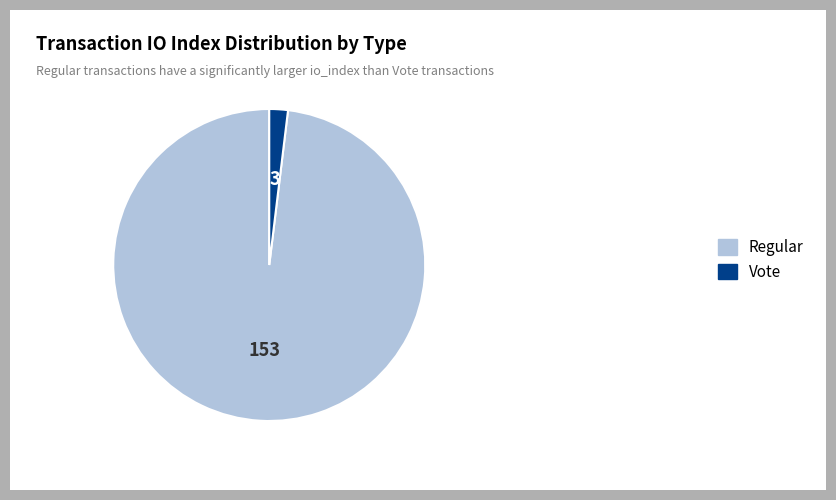

Is there any slice that represents more than half of the pie?

Yes